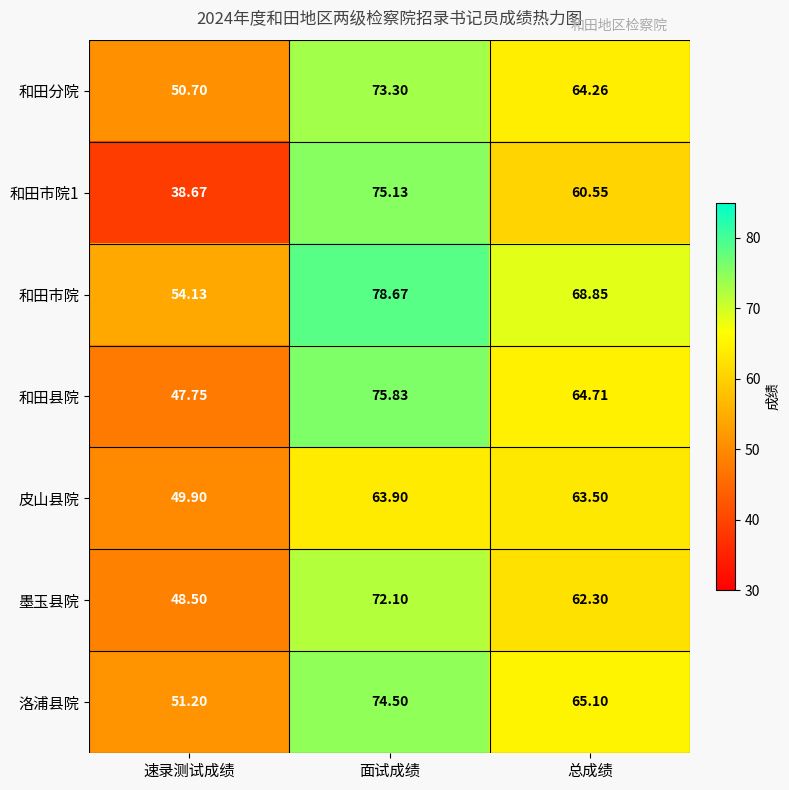

Rank the categories by 和田分院 value from highest to lowest.

面试成绩, 总成绩, 速录测试成绩